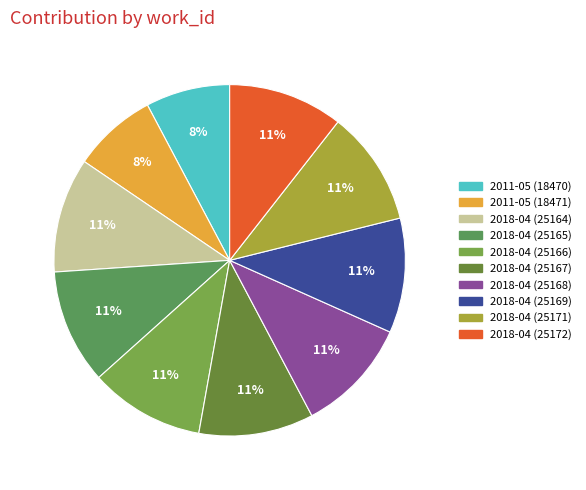

Is 2018-04 (25167) the majority of the pie?

No